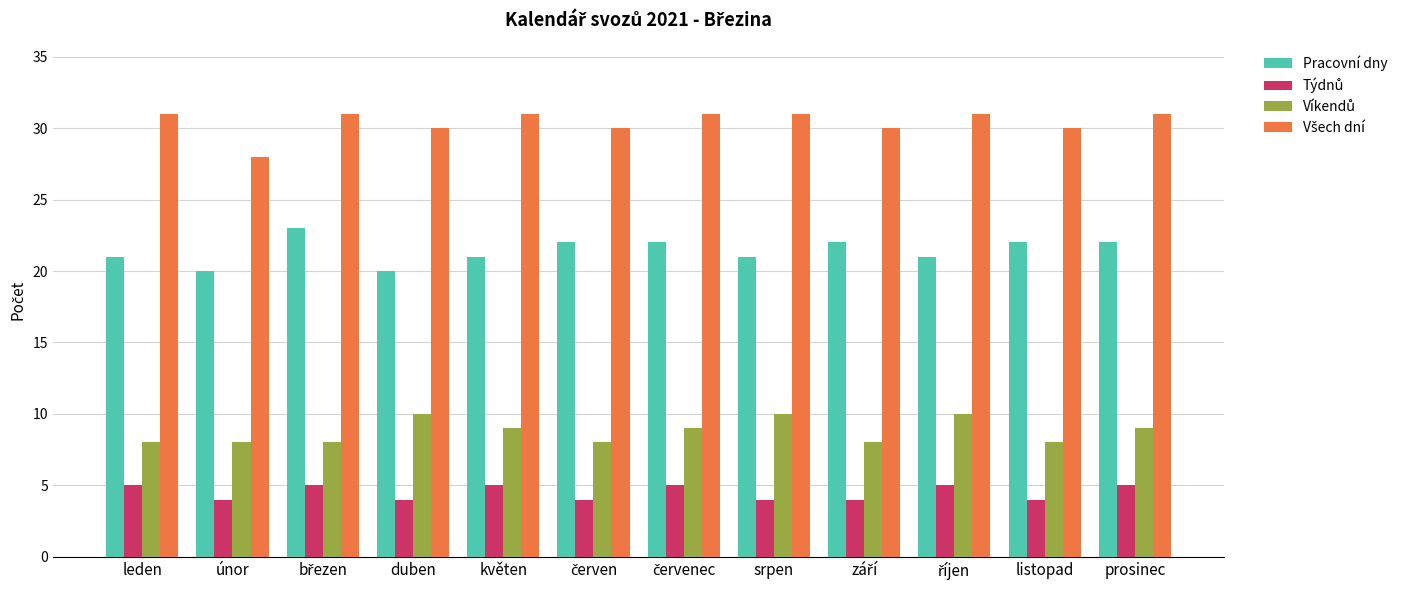

What is the smallest value displayed?

4